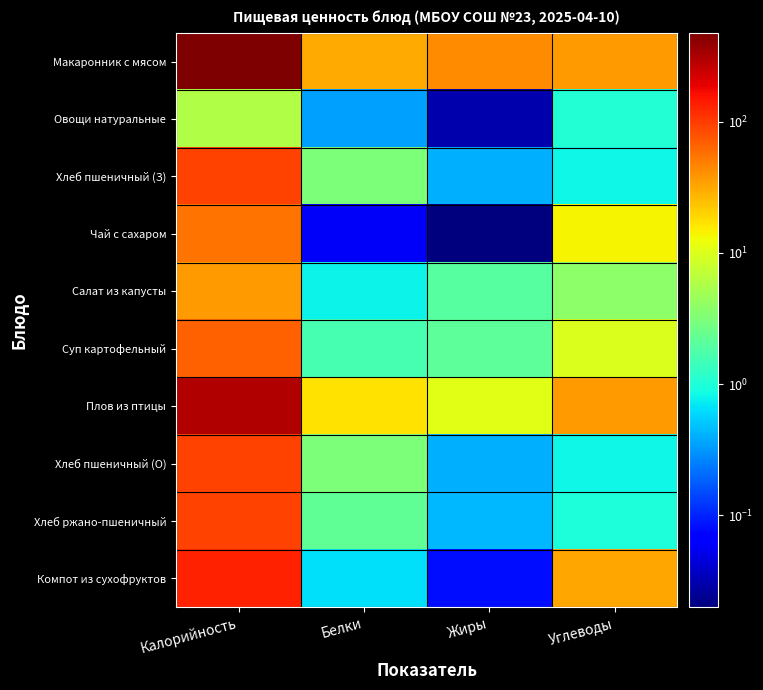

Which has a higher value, Белки or Калорийность?

Калорийность